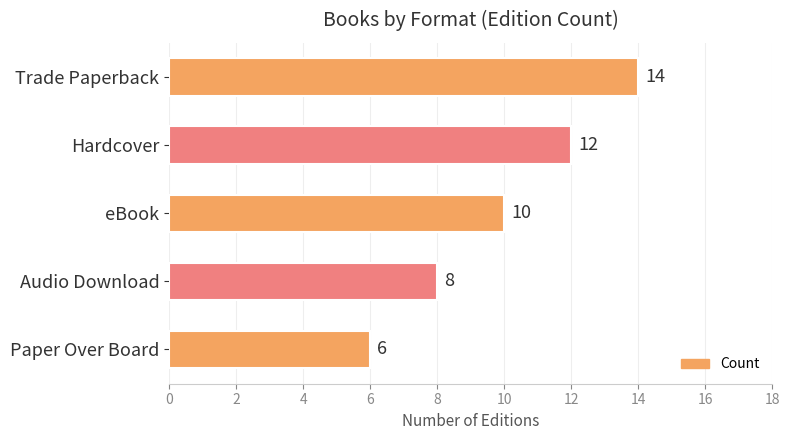

What is the value of the 2nd bar from the top?

12